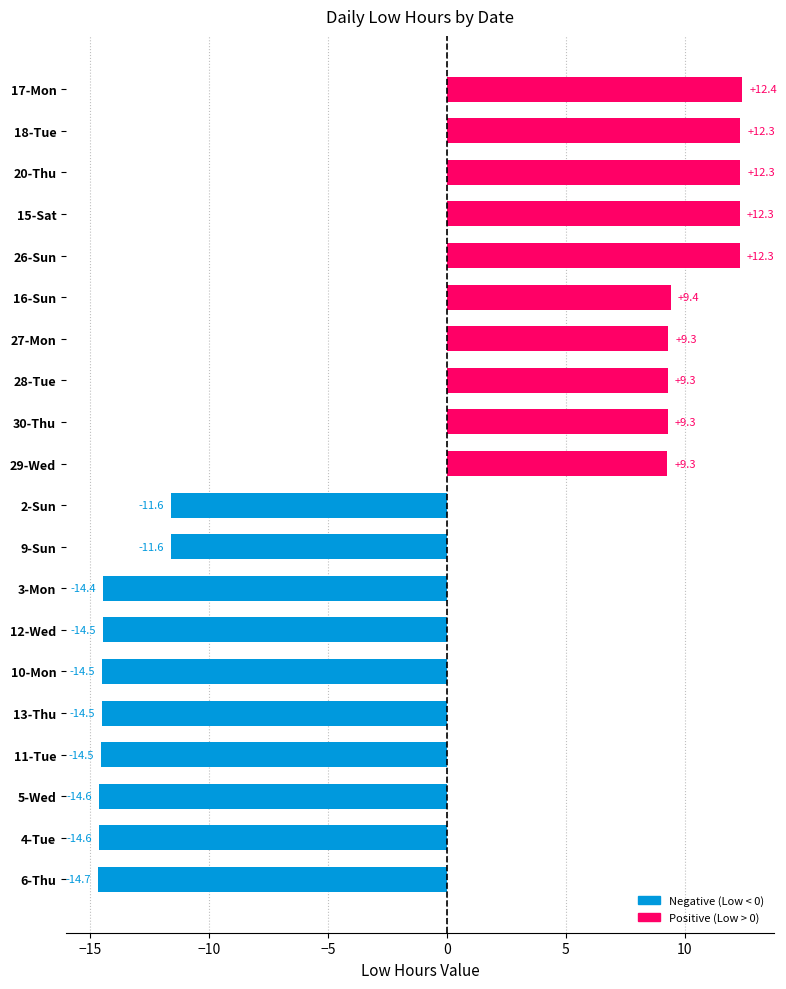

What is the approximate value at 20-Thu?

12.3